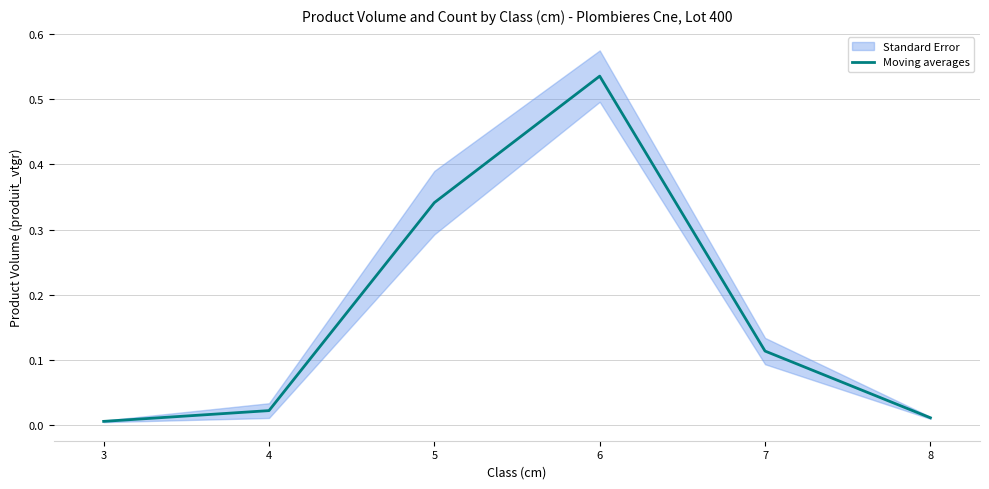

How many points are higher than both their immediate neighbors (excluding endpoints)?

1